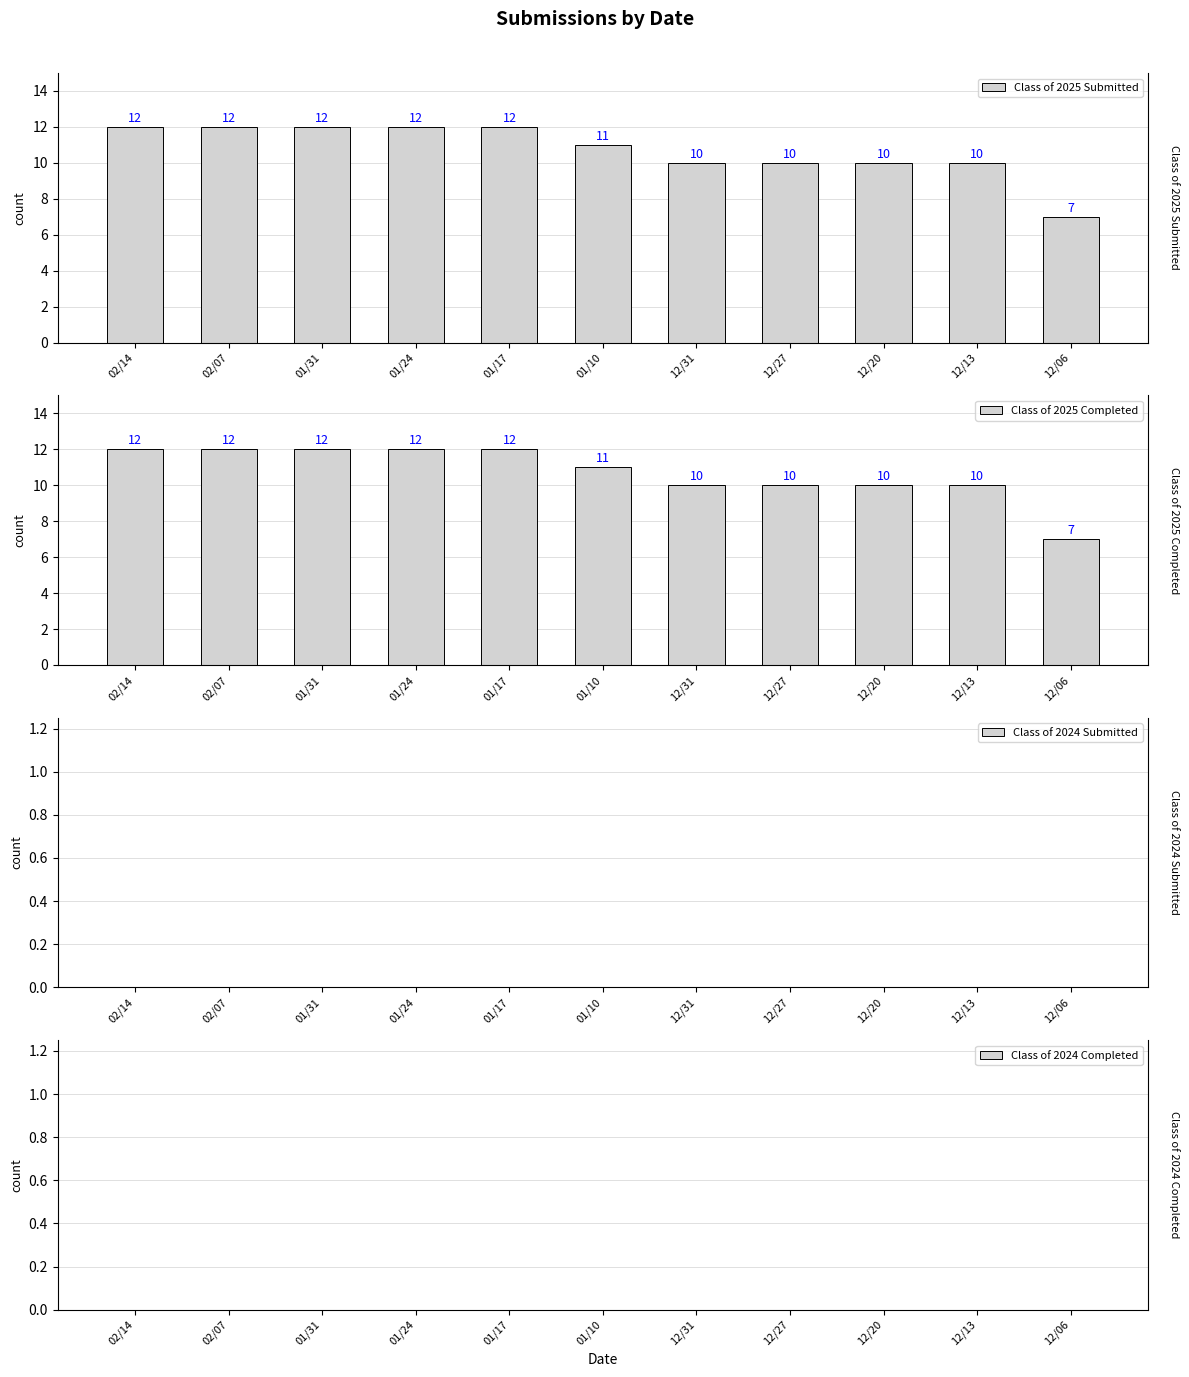

What is the label of the 8th bar from the left?

12/27